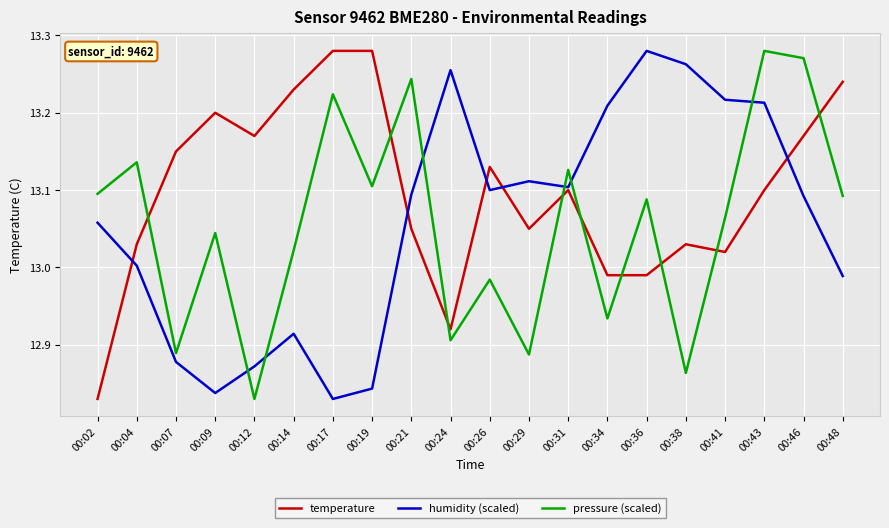

Which series changed the most between 00:29 and 00:46?

pressure (scaled)